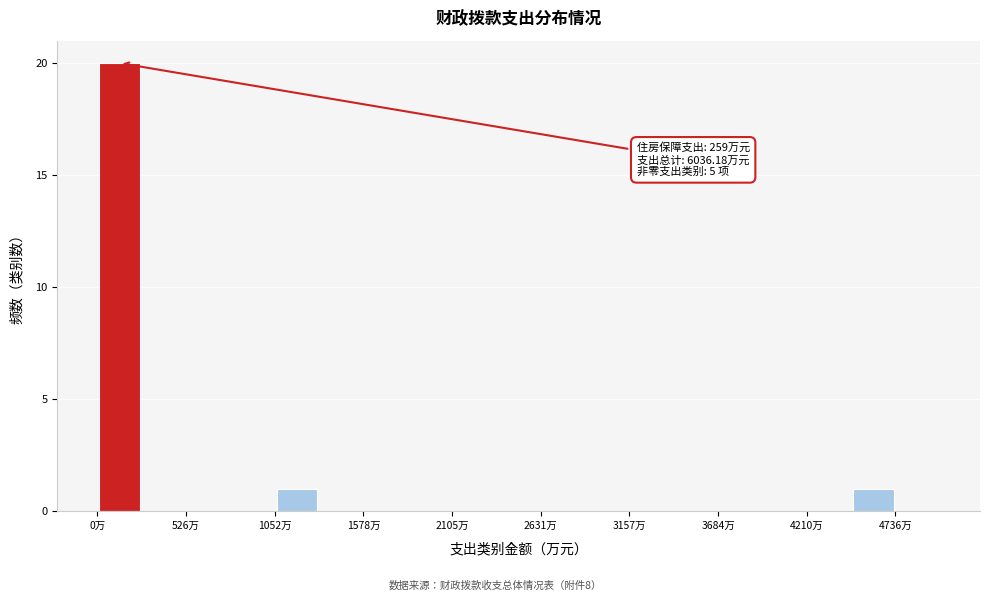

Read against the x-axis, roughly where is the centre of the tallest bar?

100